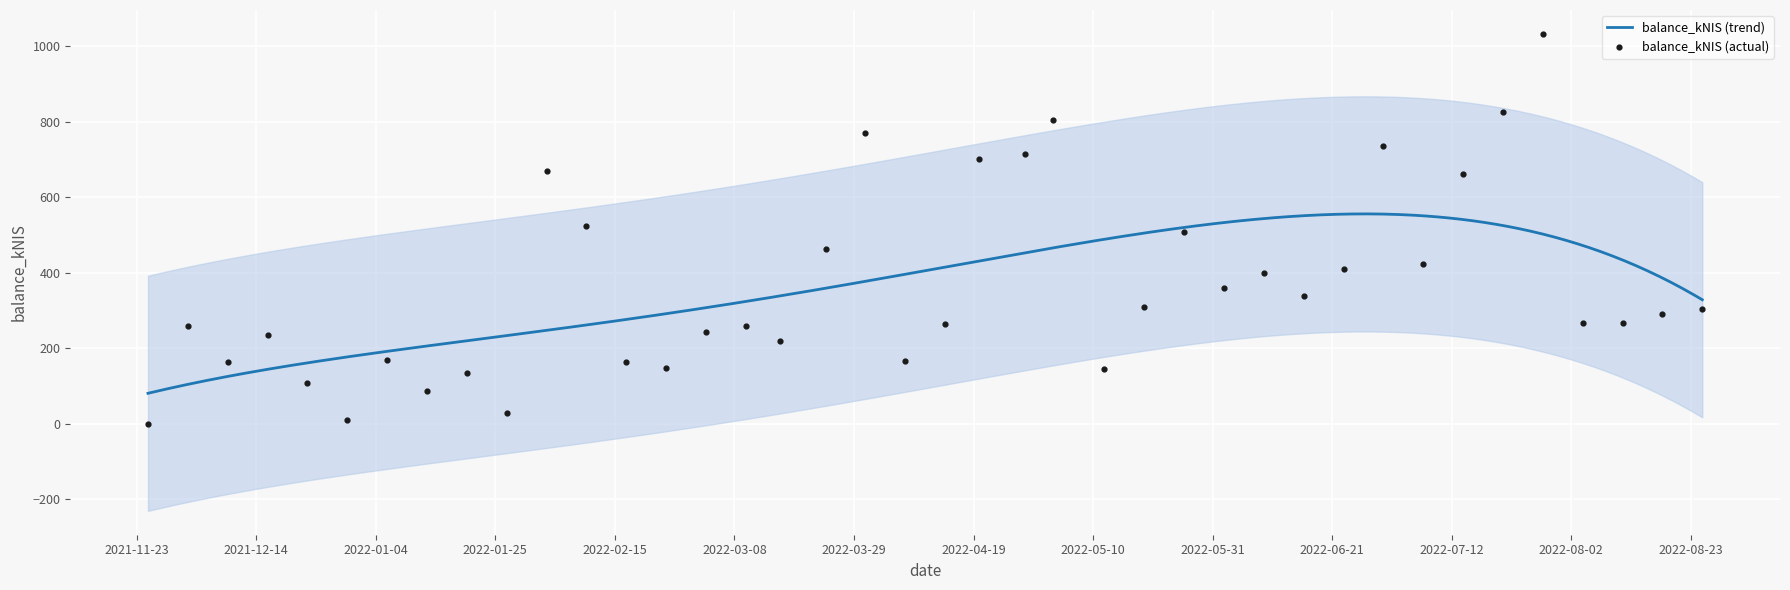

Between 2022-02-10 and 2022-06-16, which is larger?

2022-02-10